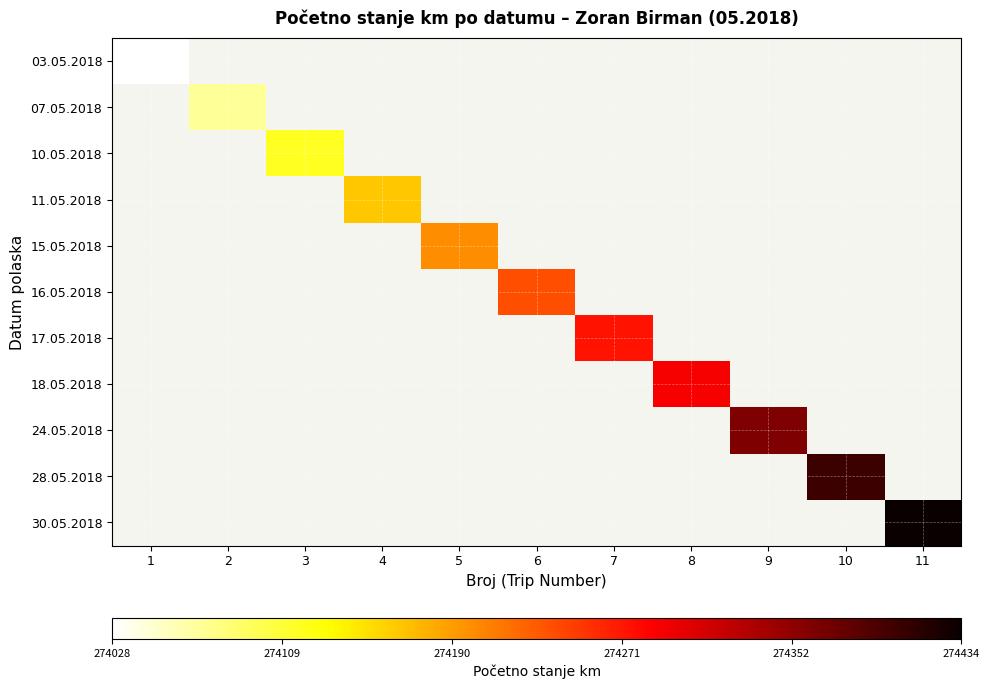

At 3, list the series in order from smallest to largest.

03.05.2018, 07.05.2018, 10.05.2018, 11.05.2018, 15.05.2018, 16.05.2018, 17.05.2018, 18.05.2018, 24.05.2018, 28.05.2018, 30.05.2018